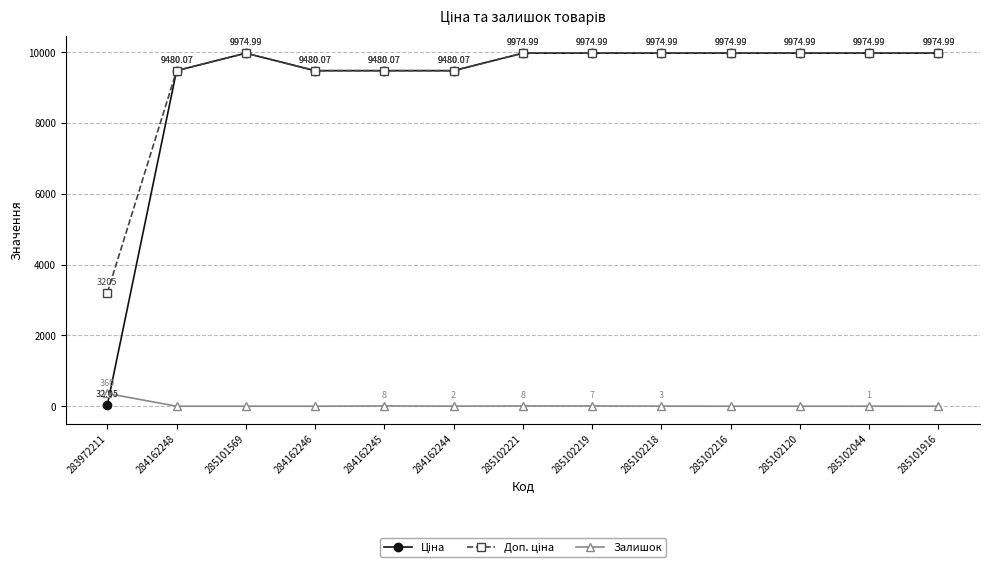

What is the greatest value displayed?

9975.0